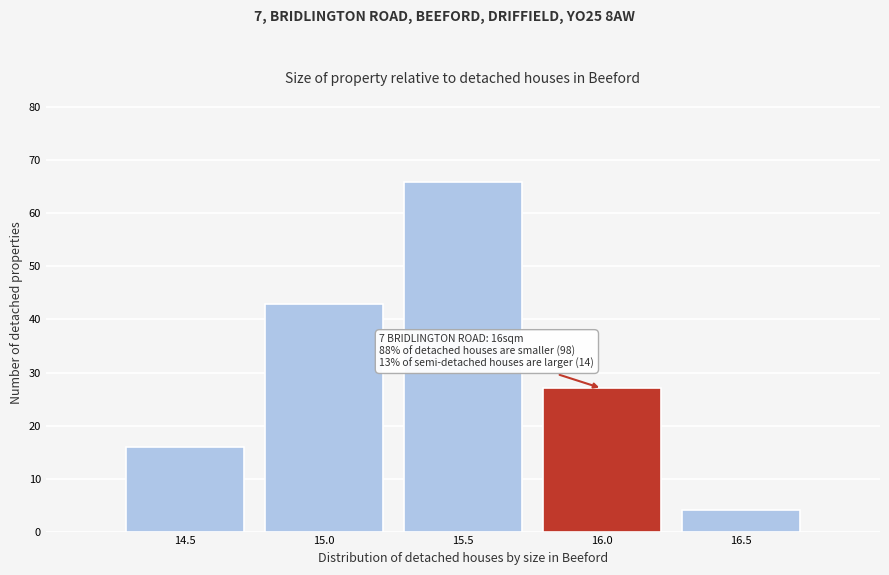

Reading right to left, what are all the values shown in this chart?

16.5=4	16.0=27	15.5=66	15.0=43	14.5=16